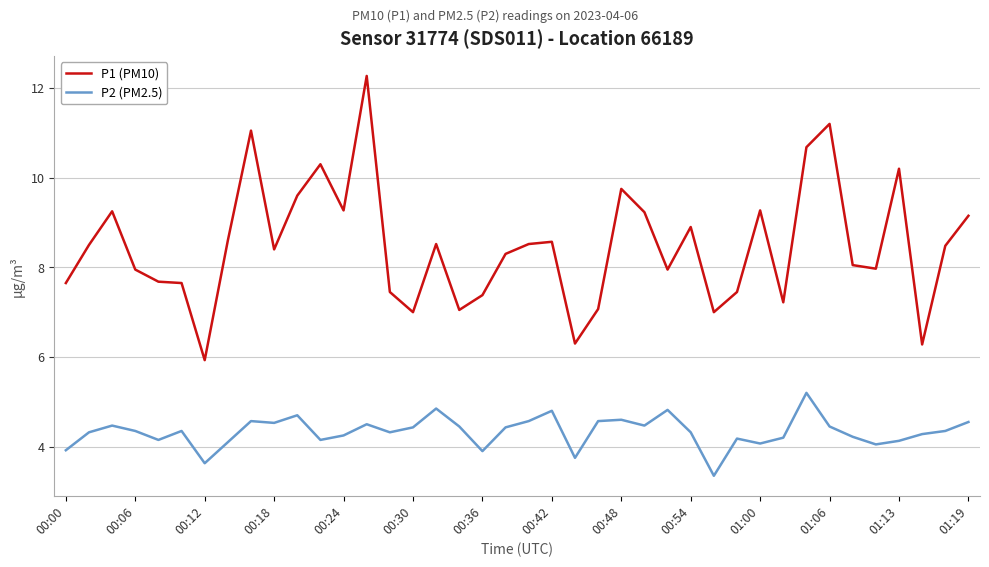

Rank the series by their maximum value, from highest to lowest.

P1 (PM10), P2 (PM2.5)